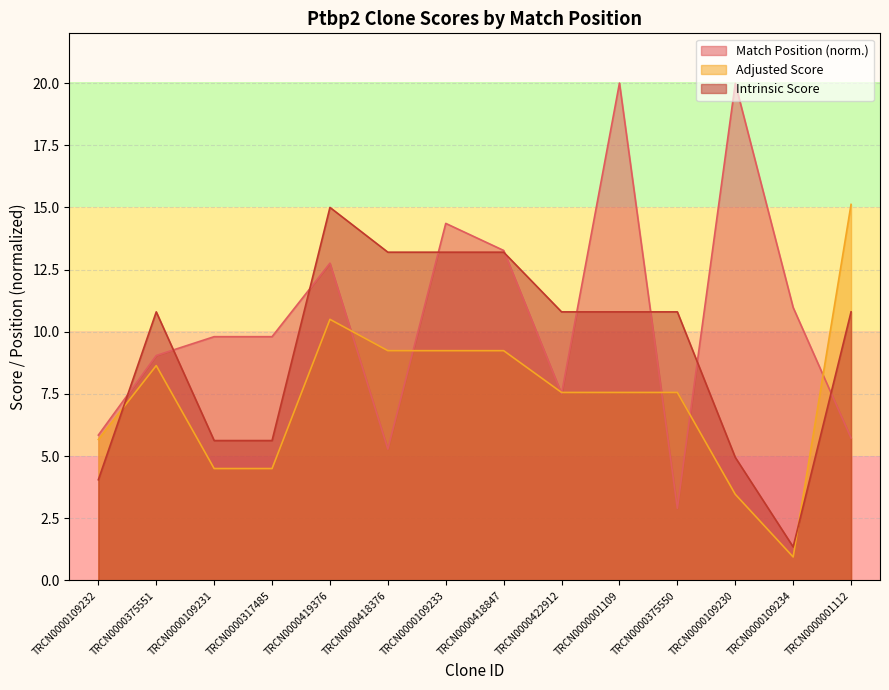

What are all the series names shown in the legend?

Match Position (norm.), Adjusted Score, Intrinsic Score